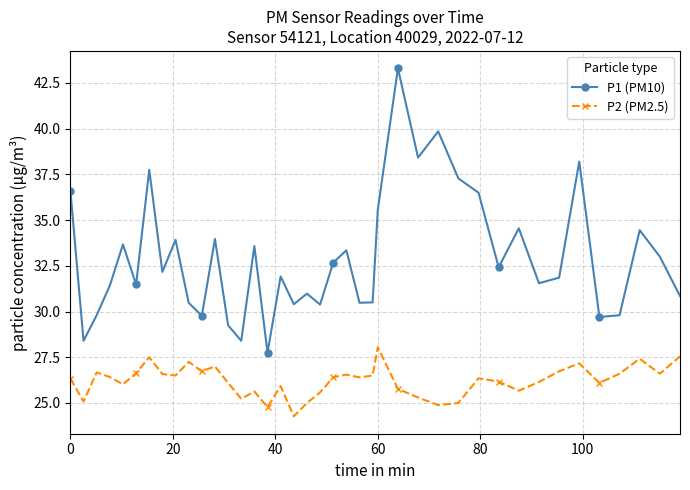

Rank the series by their maximum value, from highest to lowest.

P1 (PM10), P2 (PM2.5)